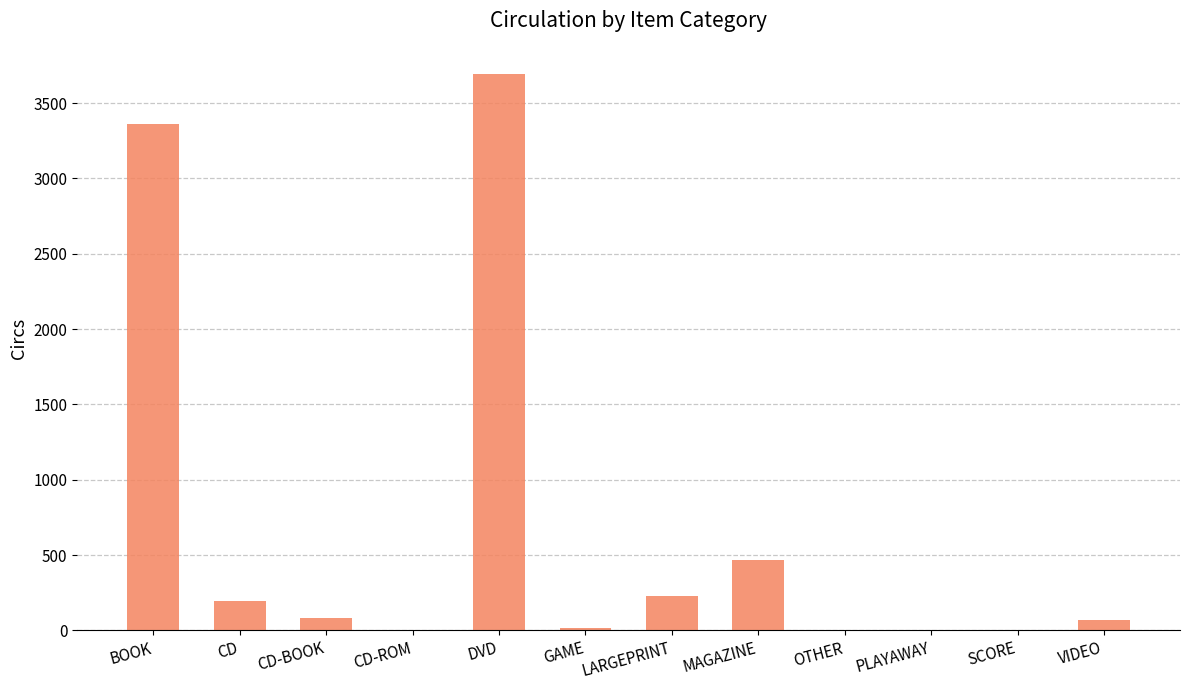

What is the greatest value displayed?

3692